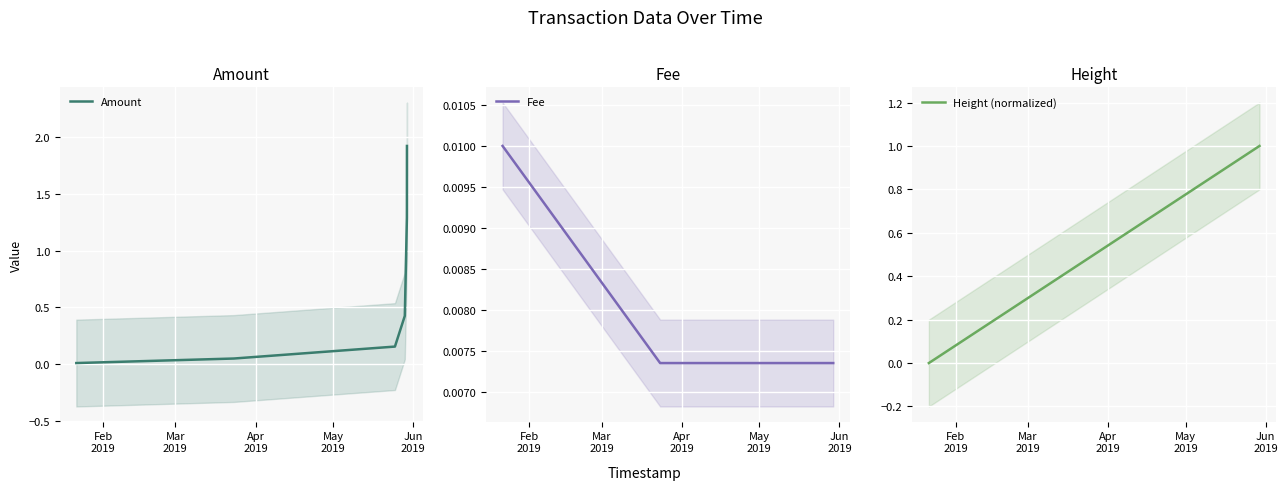

True or false: Amount and Height (normalized) cross at least once.

True